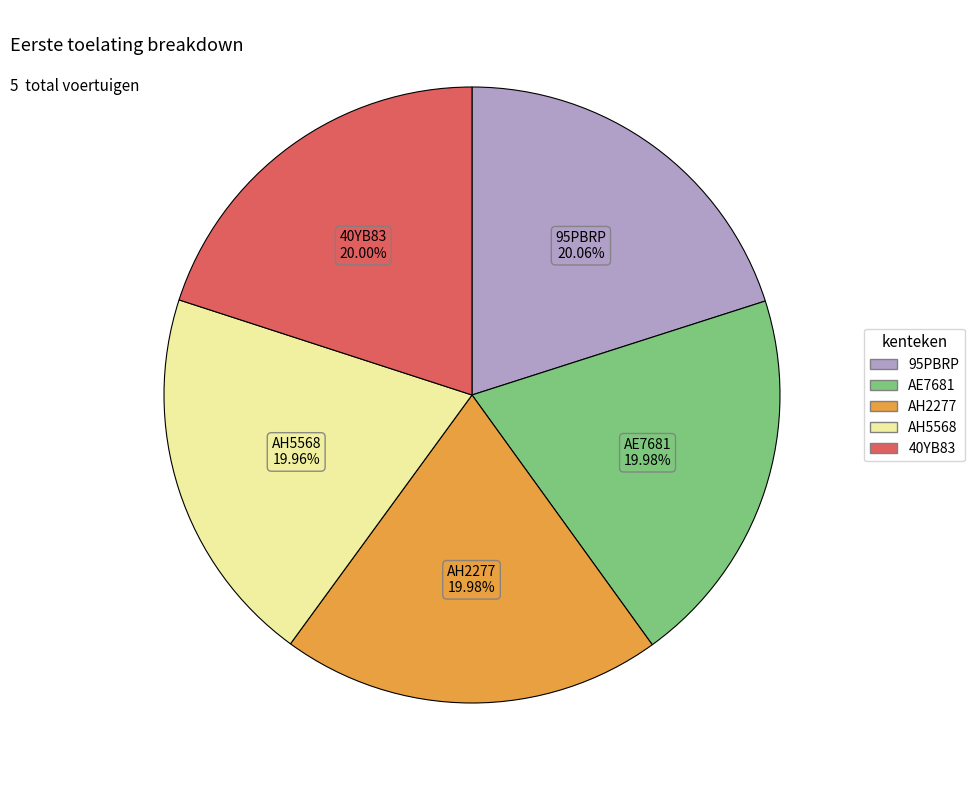

The AE7681 slice represents 30% of the pie. True or false?

False